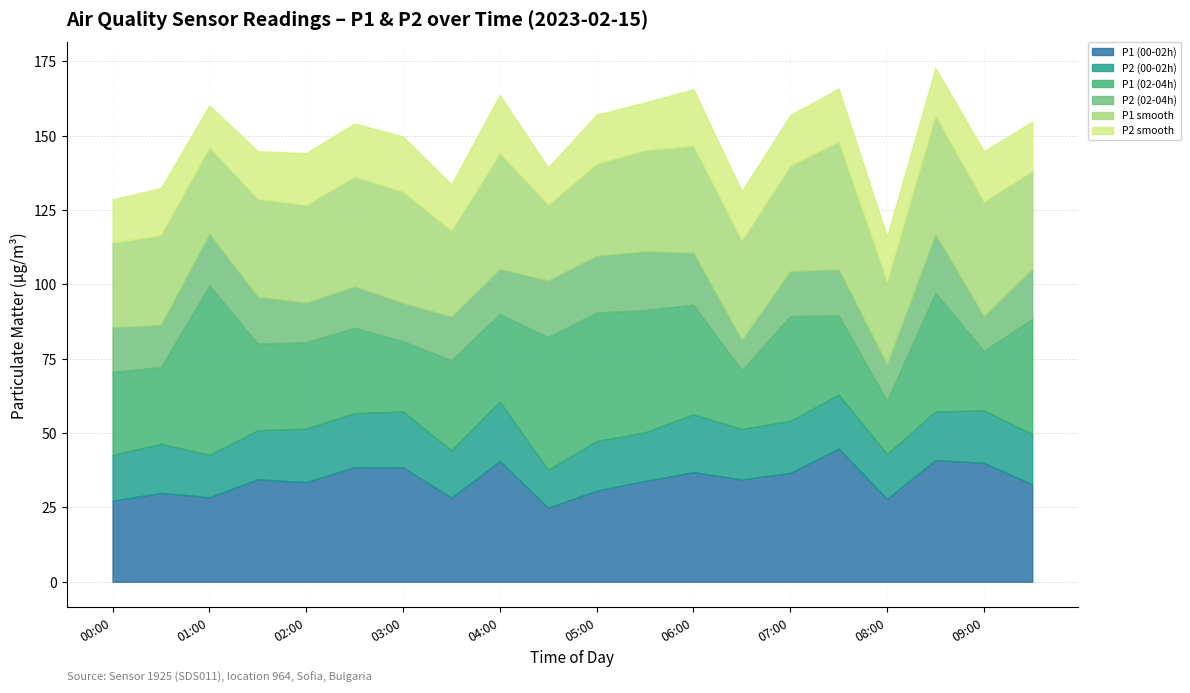

Reading right to left, what are all the values shown in this chart?

P1 (00-02h): 32.8	40.0	40.9	27.9	44.8	36.6	34.4	36.9	33.9	30.6	24.9	40.6	28.3	38.5	38.5	33.5	34.4	28.4	29.9	27.2
P2 (00-02h): 16.9	17.6	16.3	15.1	18.1	17.5	17.0	19.4	16.4	16.7	12.8	20.0	15.9	18.7	18.2	18.0	16.5	14.3	16.5	15.4
P1 (02-04h): 38.7	20.0	39.8	17.9	26.6	35.2	19.7	36.9	41.1	43.2	44.6	29.5	30.4	23.6	28.7	29.0	29.1	56.9	25.8	27.9
P2 (02-04h): 16.8	11.6	19.7	12.1	15.5	15.0	10.2	17.4	19.8	19.0	19.0	15.1	14.6	12.9	13.9	13.3	15.7	17.4	14.2	15.0
P1 smooth: 33.0	38.5	40.0	28.0	43.0	35.5	33.5	36.0	34.0	31.0	25.5	39.0	29.0	37.5	37.0	32.8	33.0	29.1	30.2	28.5
P2 smooth: 16.5	17.0	16.0	15.0	17.8	17.0	16.5	19.0	16.0	16.5	12.5	19.5	15.5	18.5	17.8	17.5	16.0	14.0	15.8	14.5